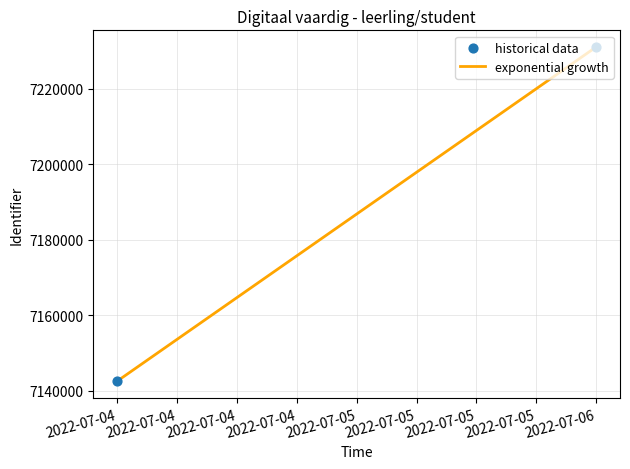

What is the maximum value shown in the chart?

7231040.7